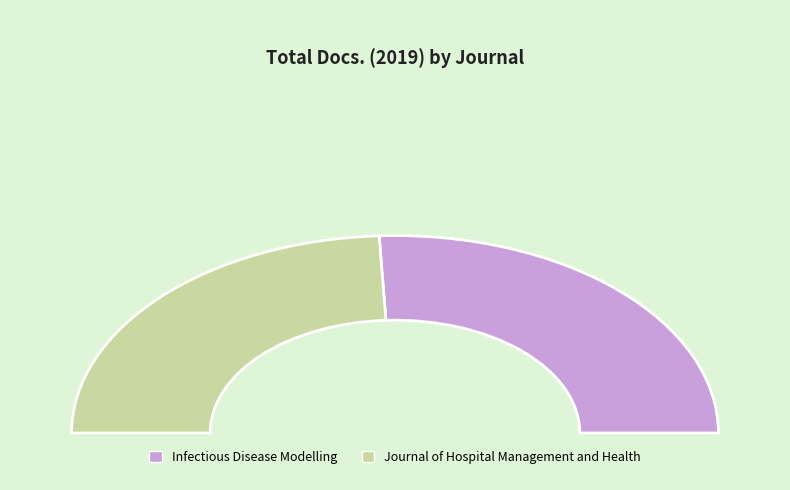

What is the total percentage of Infectious Disease Modelling and Journal of Hospital Management and Health?

100.0%